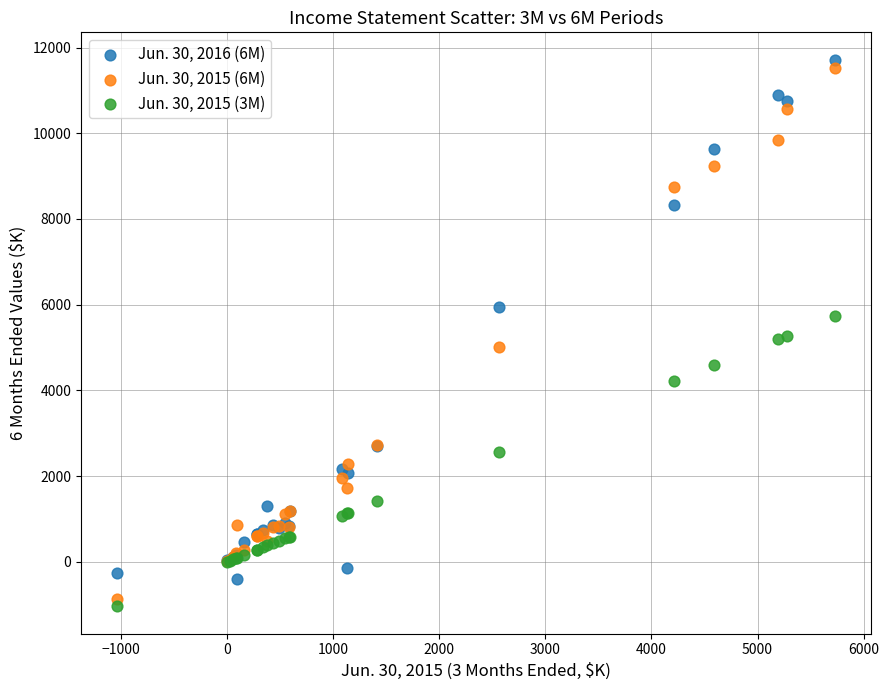

What is the X range (max minus min) for the scatter plot?

6765